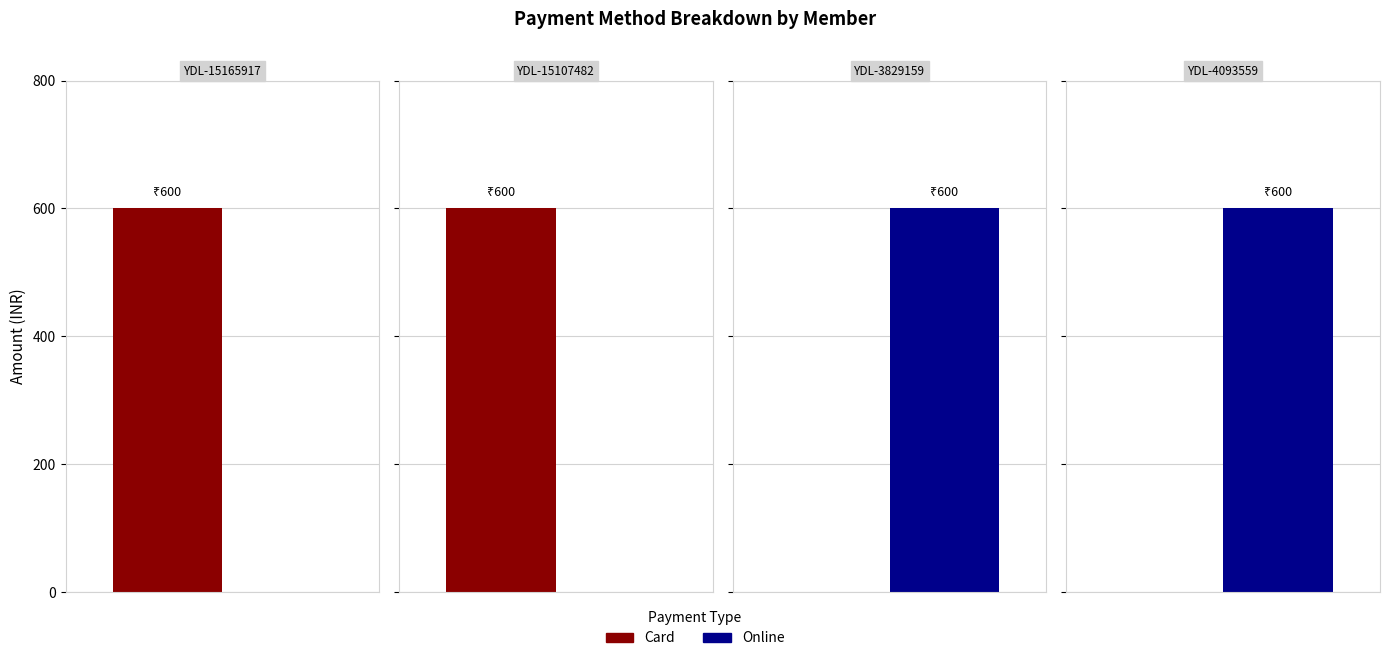

What position from the left is YDL-15165917?

1